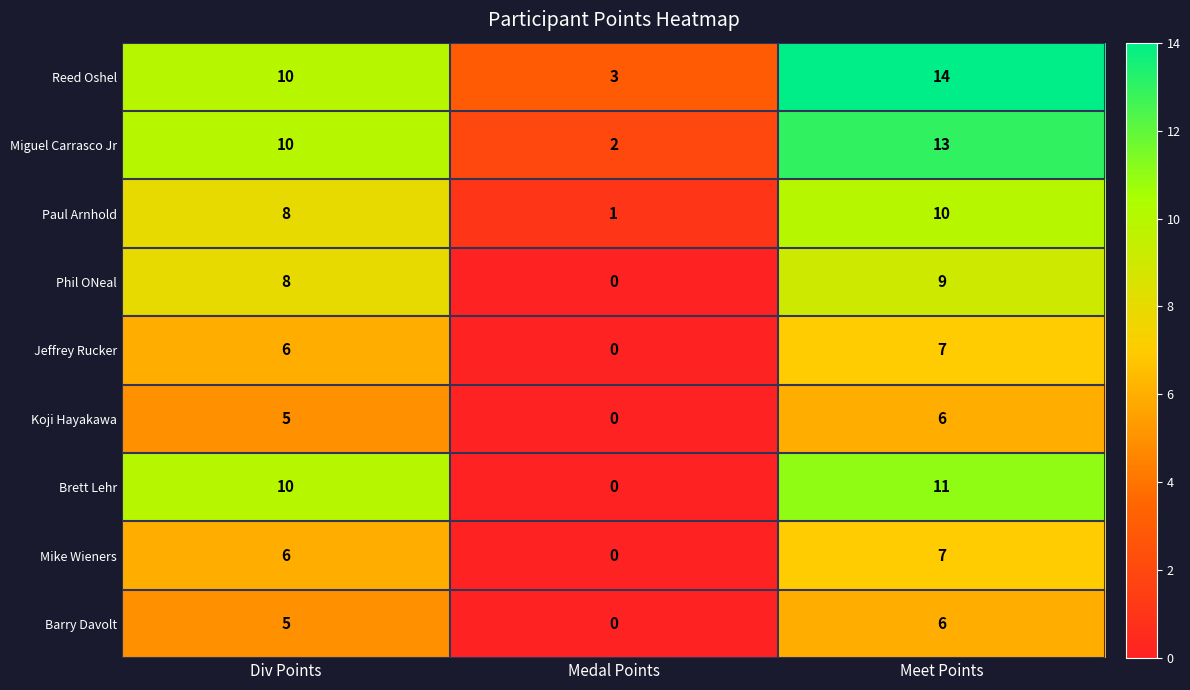

The value of Phil ONeal at Div Points is 2. True or false?

False